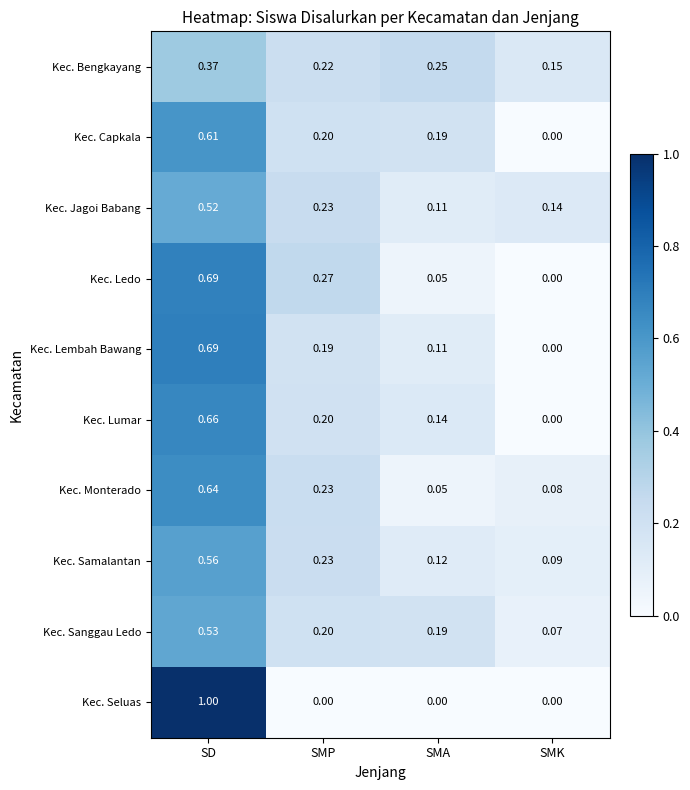

List the labels in order of Kec. Lembah Bawang value, largest first.

SD, SMP, SMA, SMK